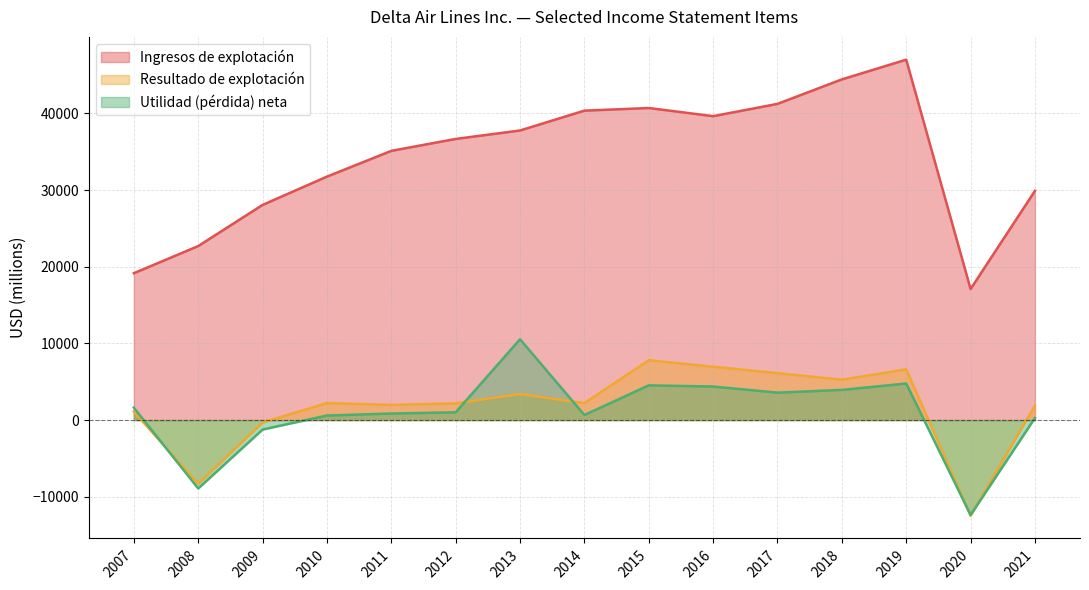

True or false: Ingresos de explotación and Utilidad (pérdida) neta cross at least once.

False